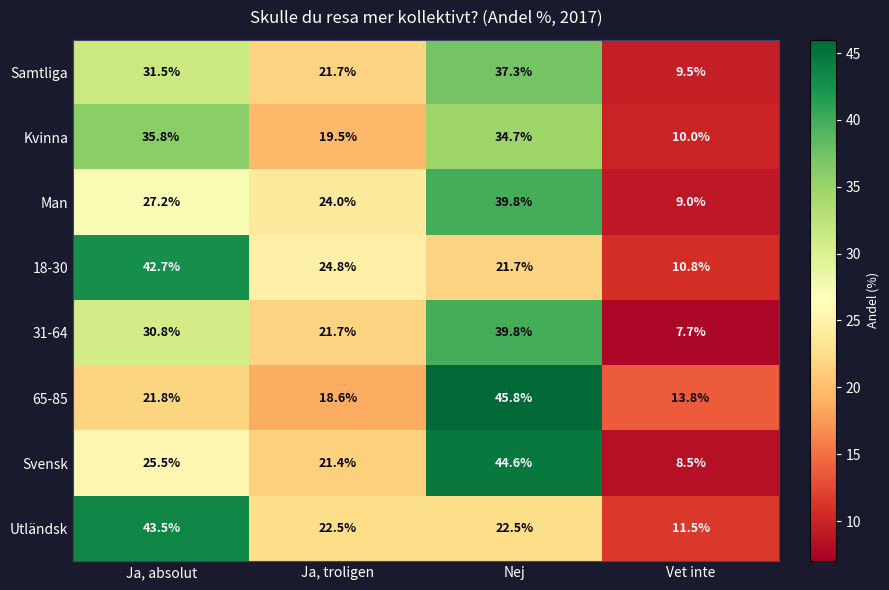

What is the sum of all Samtliga values?

100.0